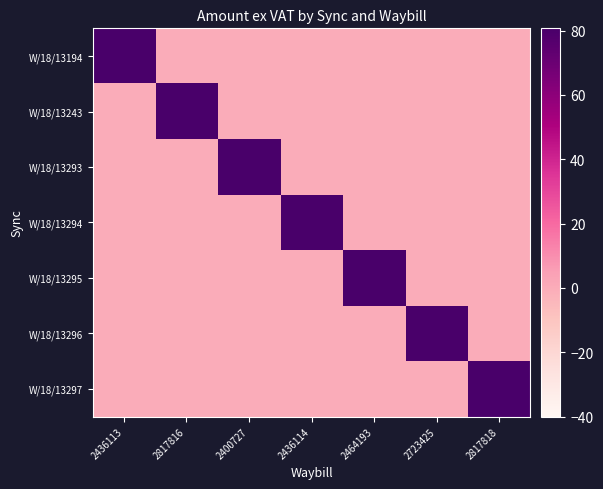

At 2817818, list the series in order from largest to smallest.

W/18/13297, W/18/13194, W/18/13243, W/18/13293, W/18/13294, W/18/13295, W/18/13296